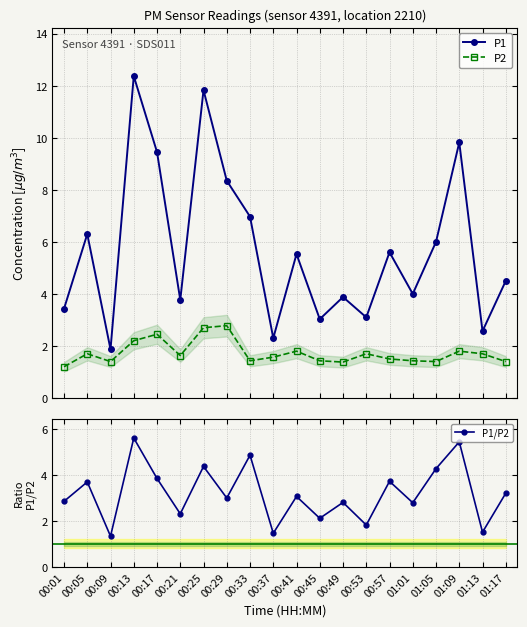

Is the value of P1 at 00:05 greater than the value of P1/P2 at 00:05?

Yes